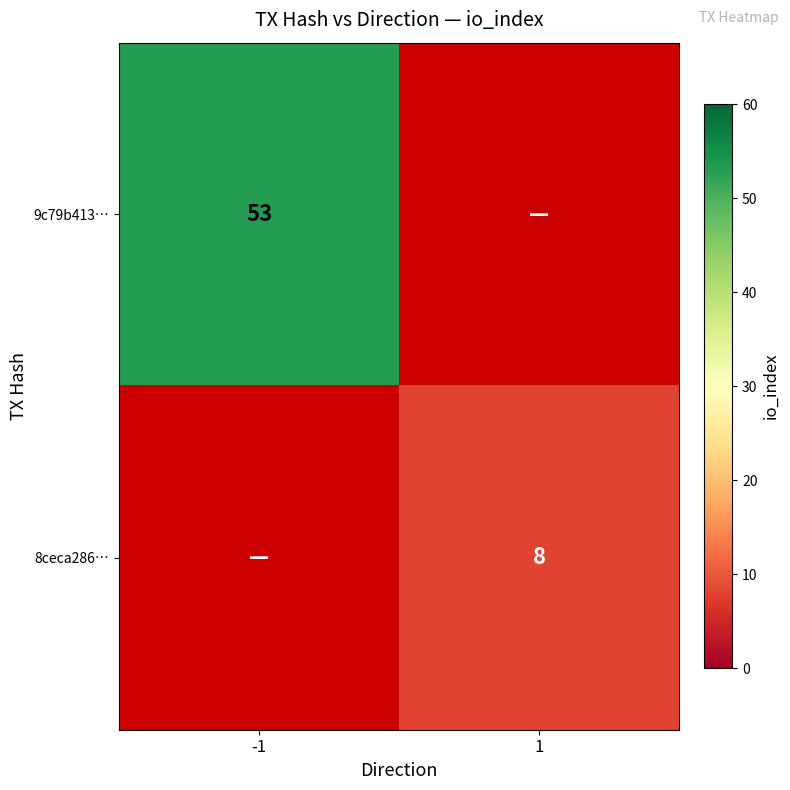

True or false: 8ceca286… has a value of 14 at 1.

False